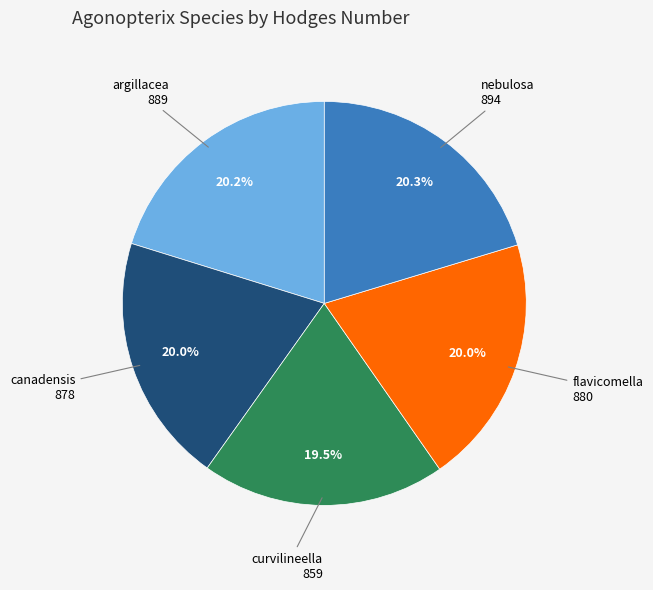

Is there a majority slice in this chart?

No